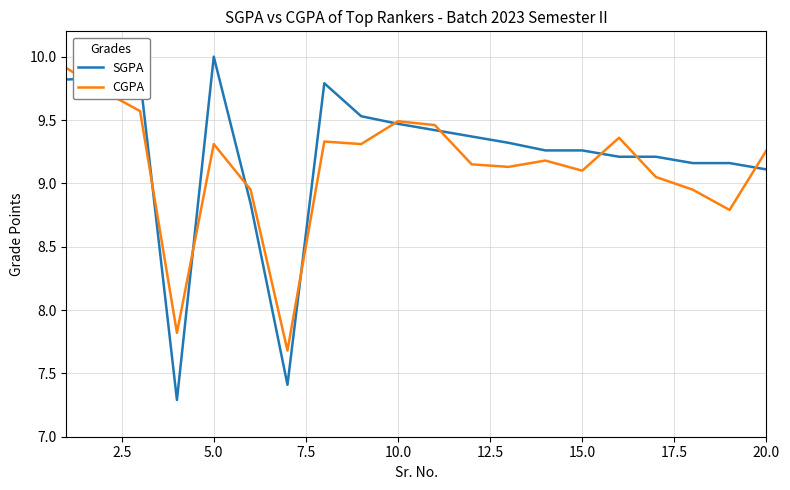

How many lines are shown in the chart?

2